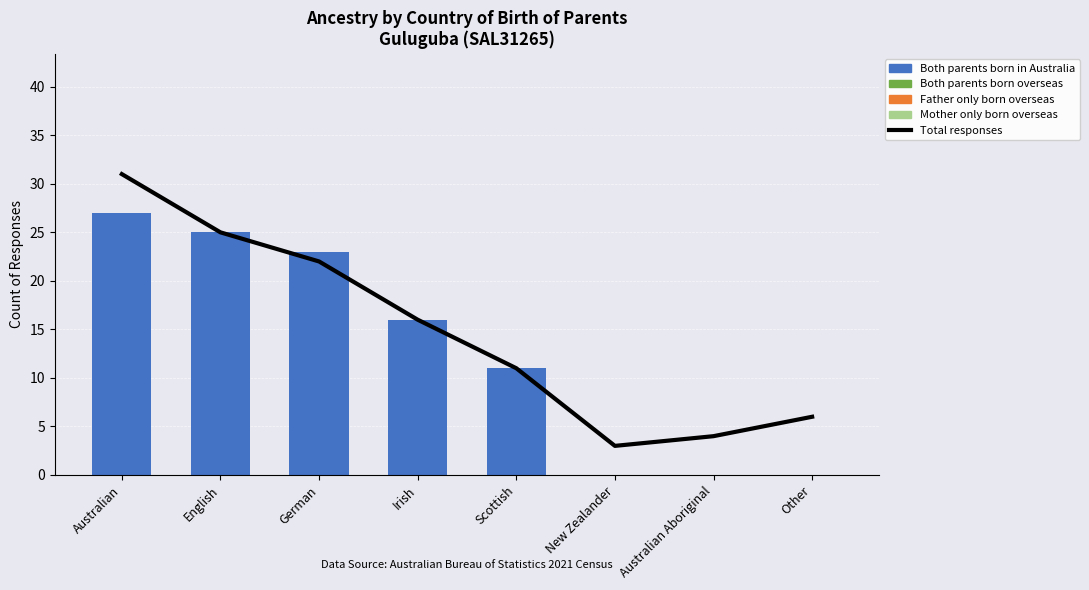

True or false: Both parents born in Australia has a value of 15 at Australian Aboriginal.

False